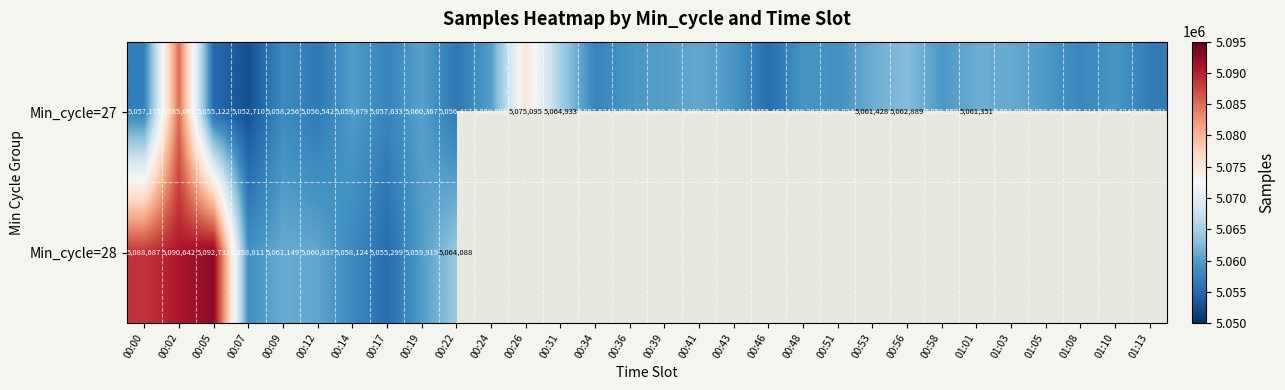

The value of Min_cycle=27 at 01:10 is 1681522.9. True or false?

False